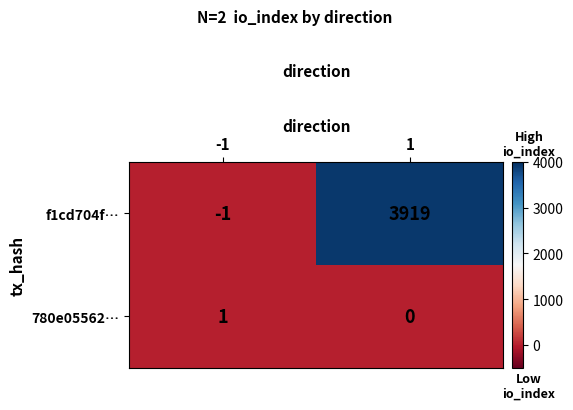

What is the difference between the maximum and minimum values in the f1cd704f… series?

3920